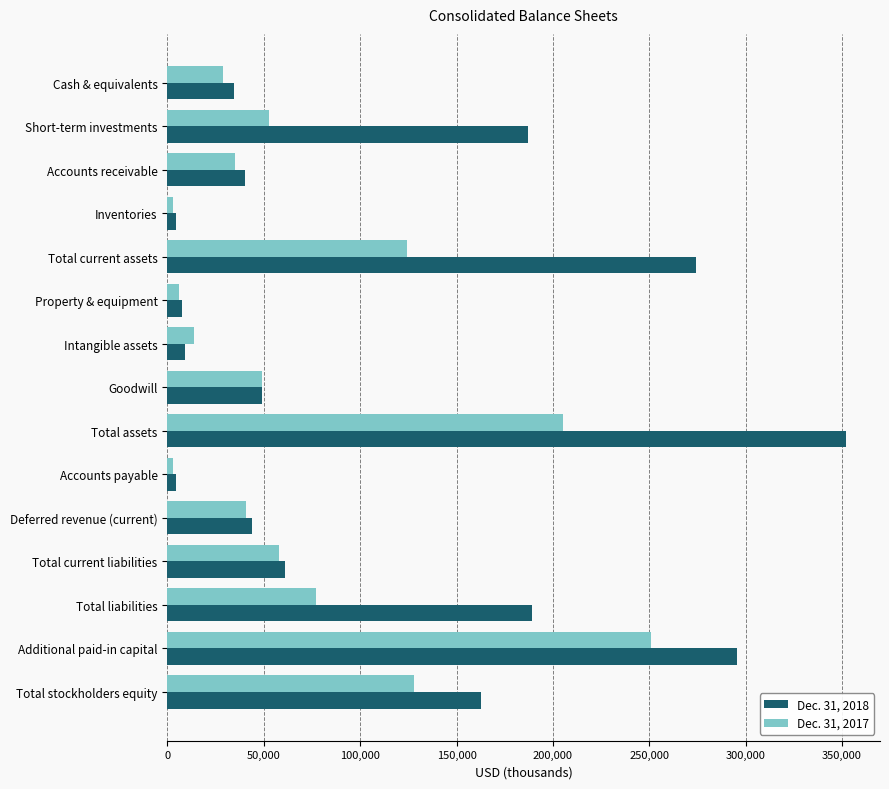

Rank the series by their maximum value, from lowest to highest.

Dec. 31, 2017, Dec. 31, 2018